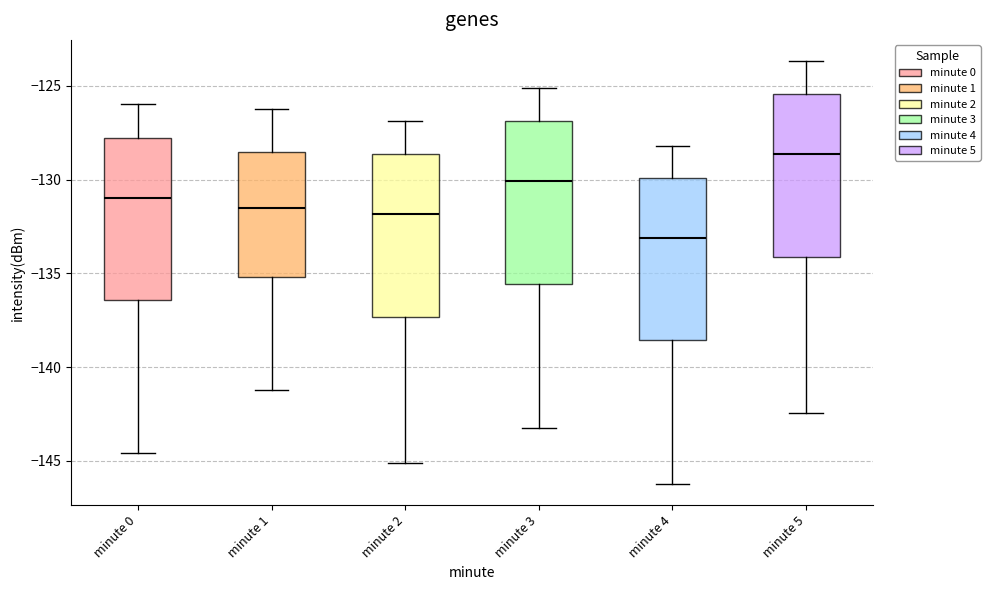

Which box's median line is the highest?

minute 5